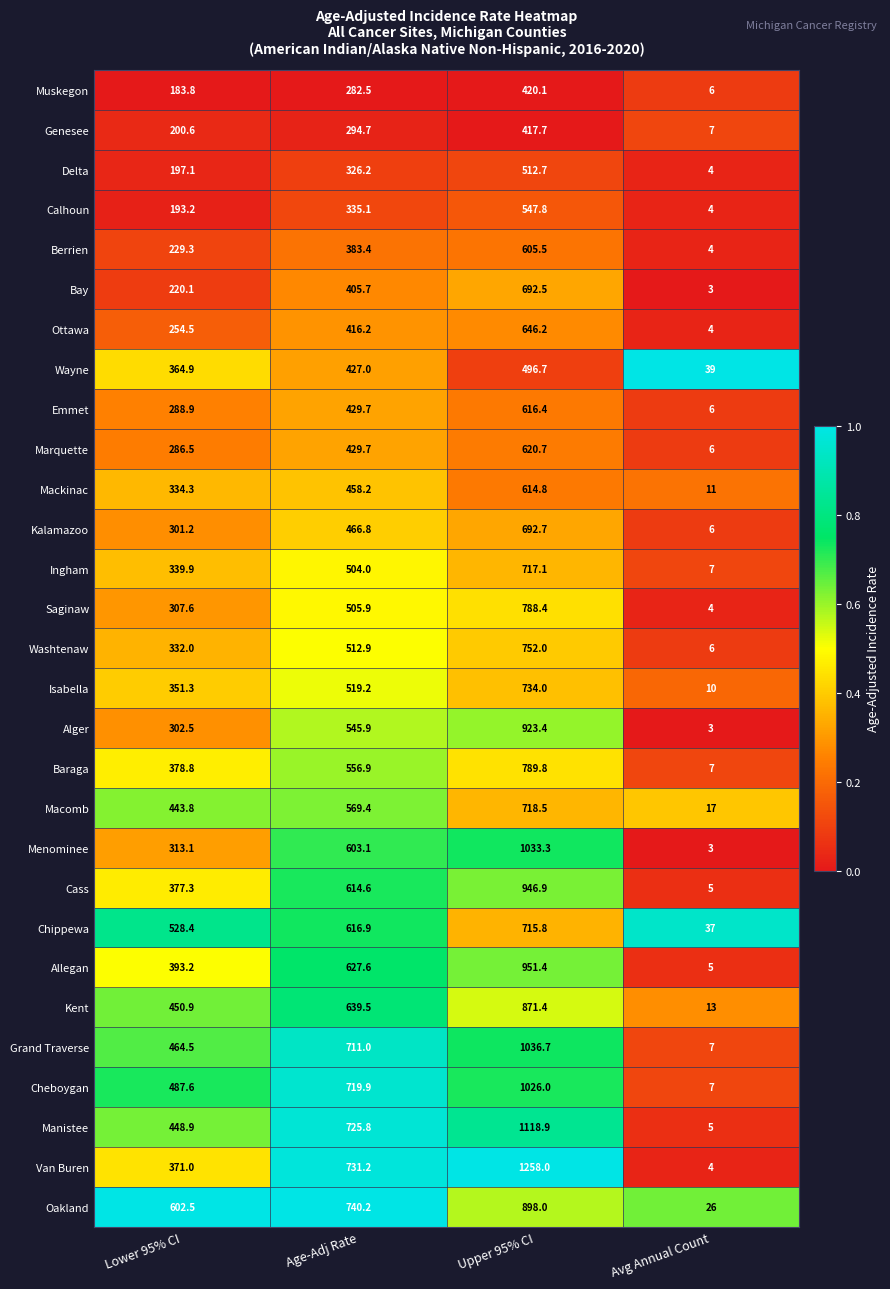

Rank the categories by Washtenaw value from lowest to highest.

Avg Annual Count, Lower 95% CI, Age-Adj Rate, Upper 95% CI